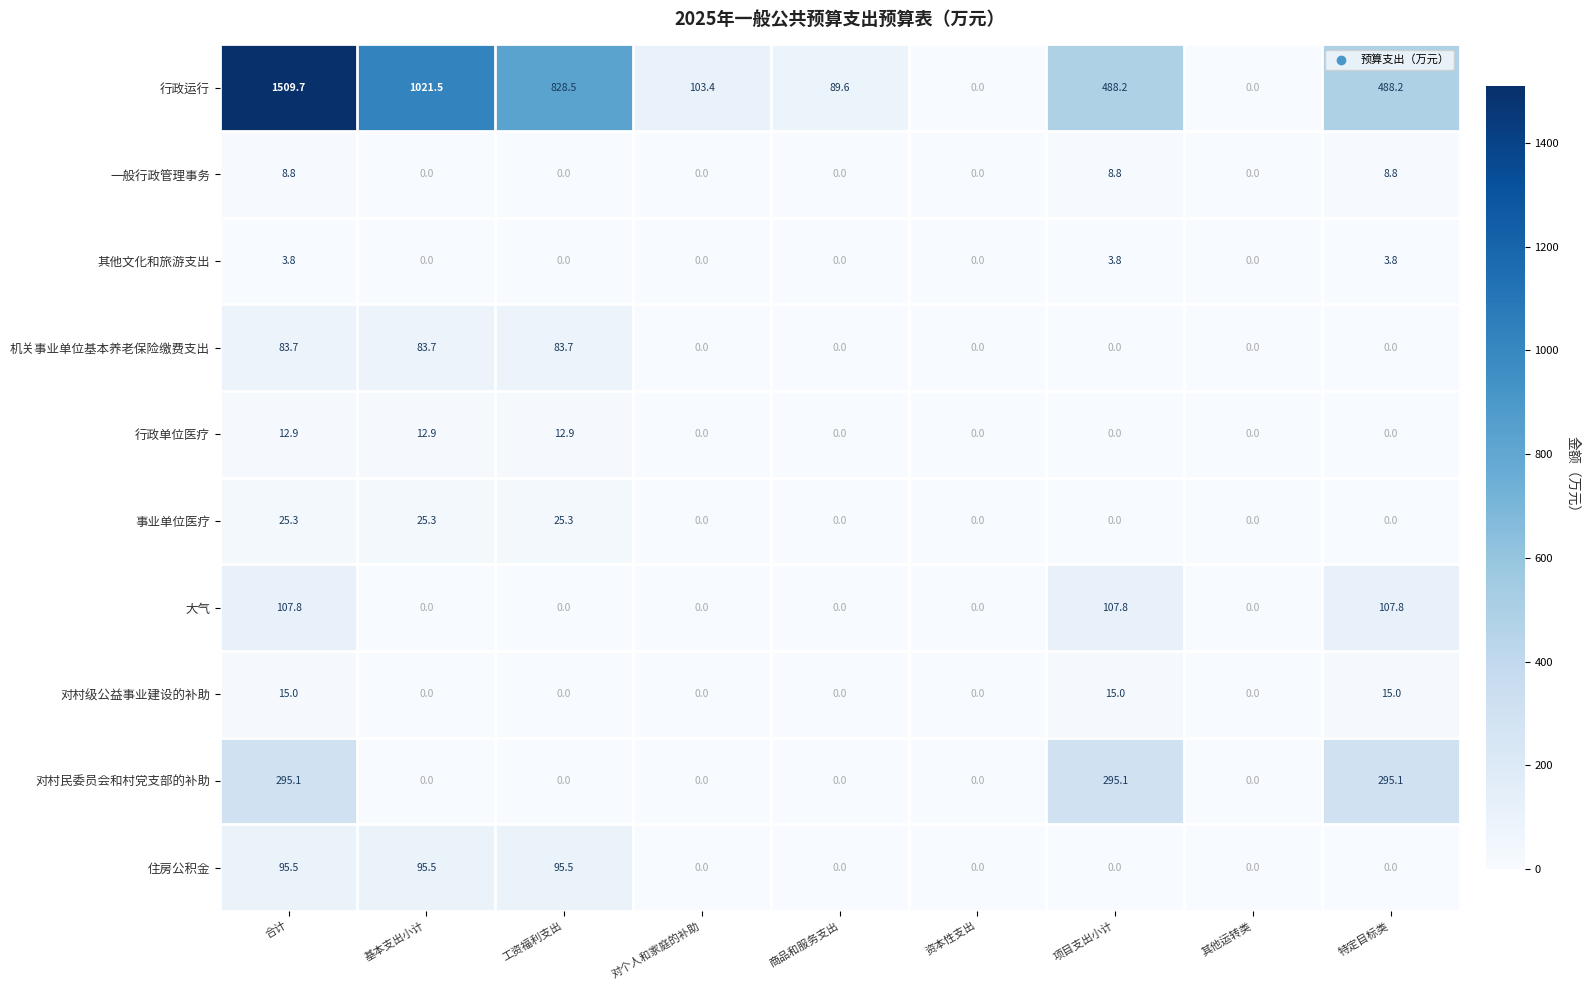

True or false: 大气 has a value of 107.8 at 合计.

True